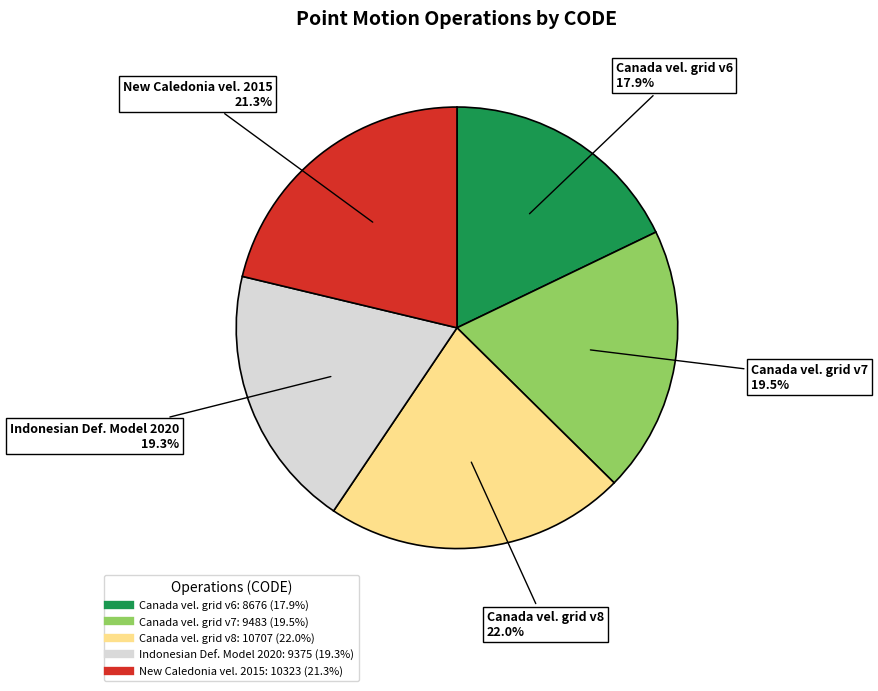

Is there a majority slice in this chart?

No